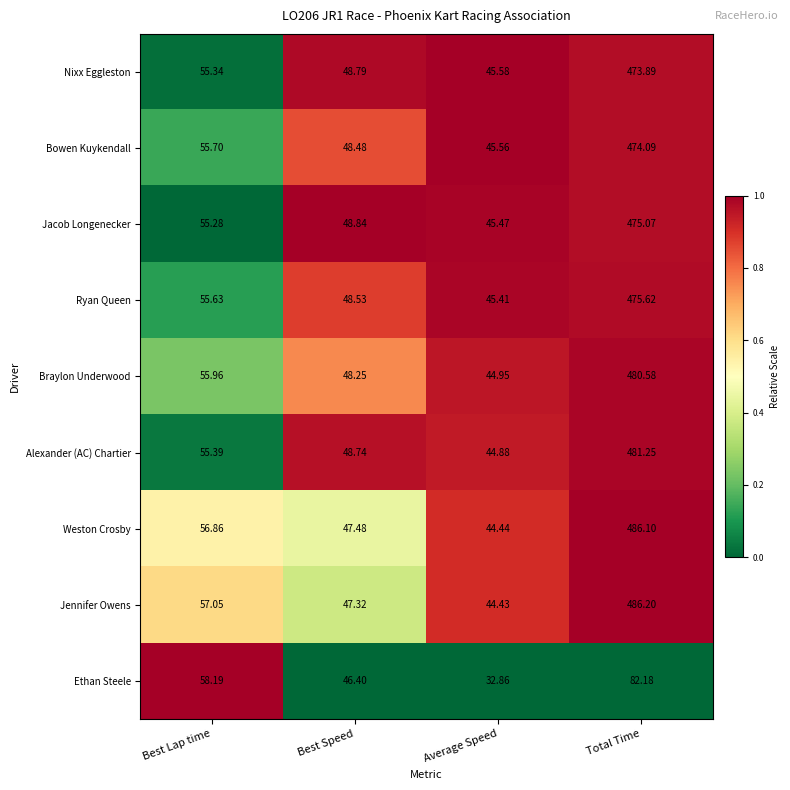

Where does the Ryan Queen series first go above 55?

Best Lap time